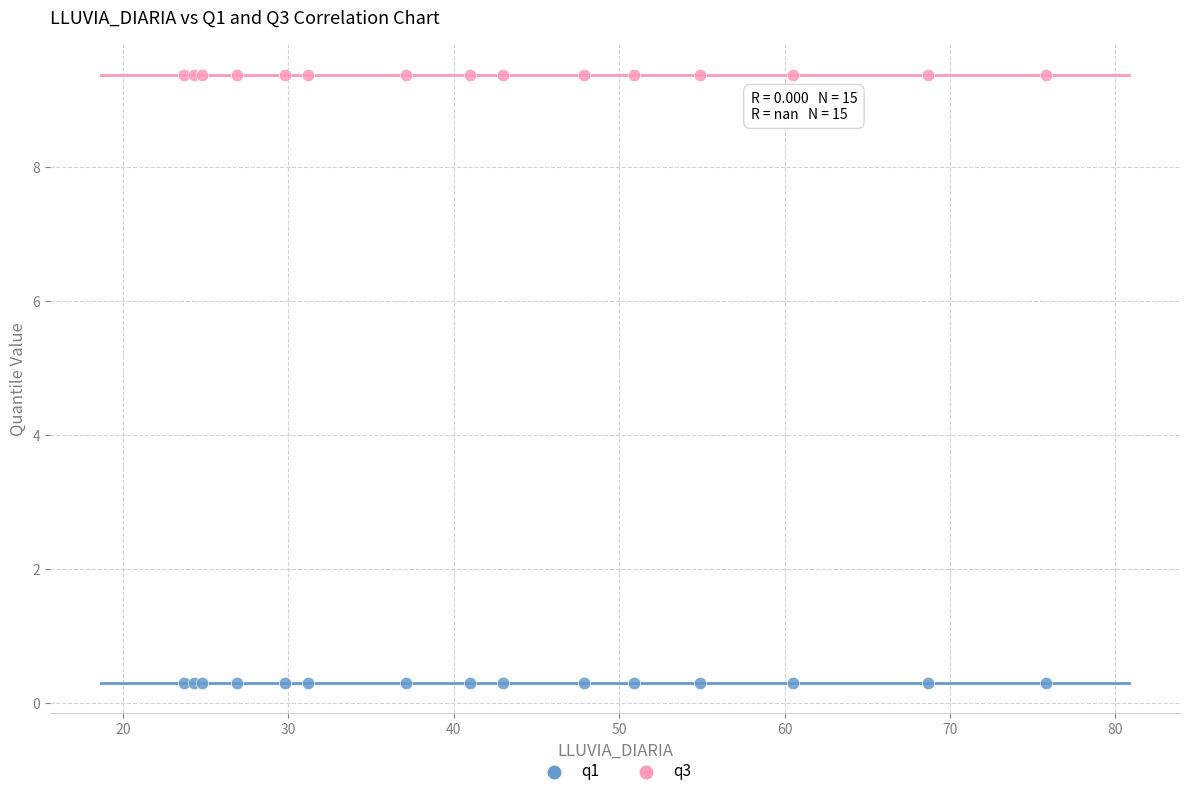

What are all the series names shown in the legend?

q1, q3